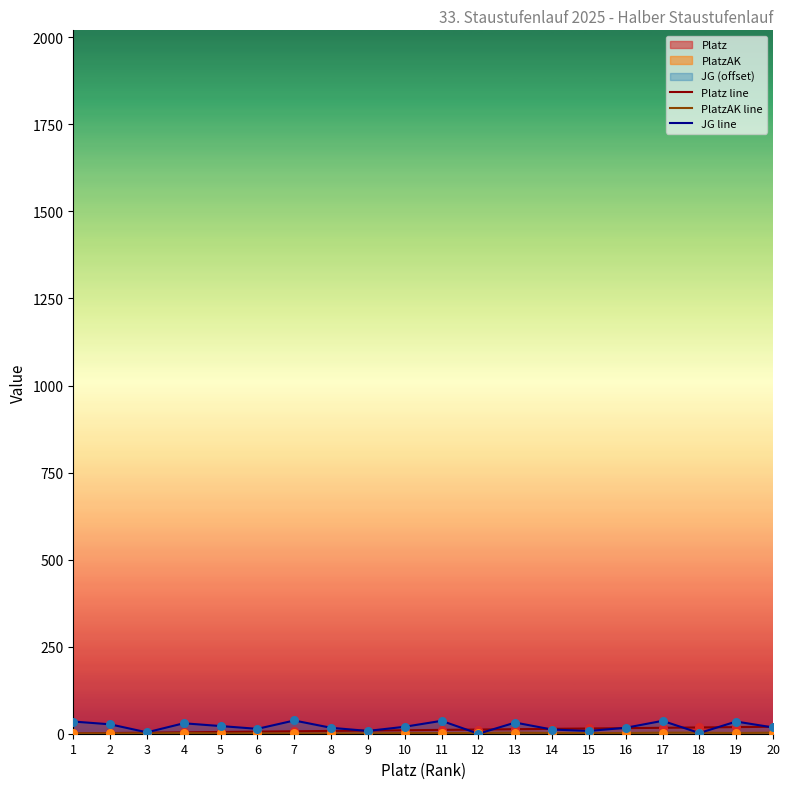

At which category is the sum across all series the highest?

17